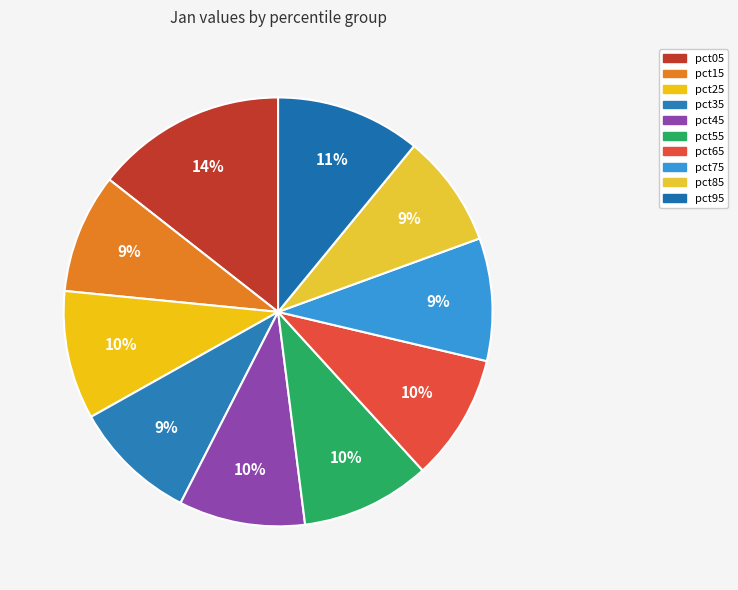

Which has a higher value, pct65 or pct15?

pct65